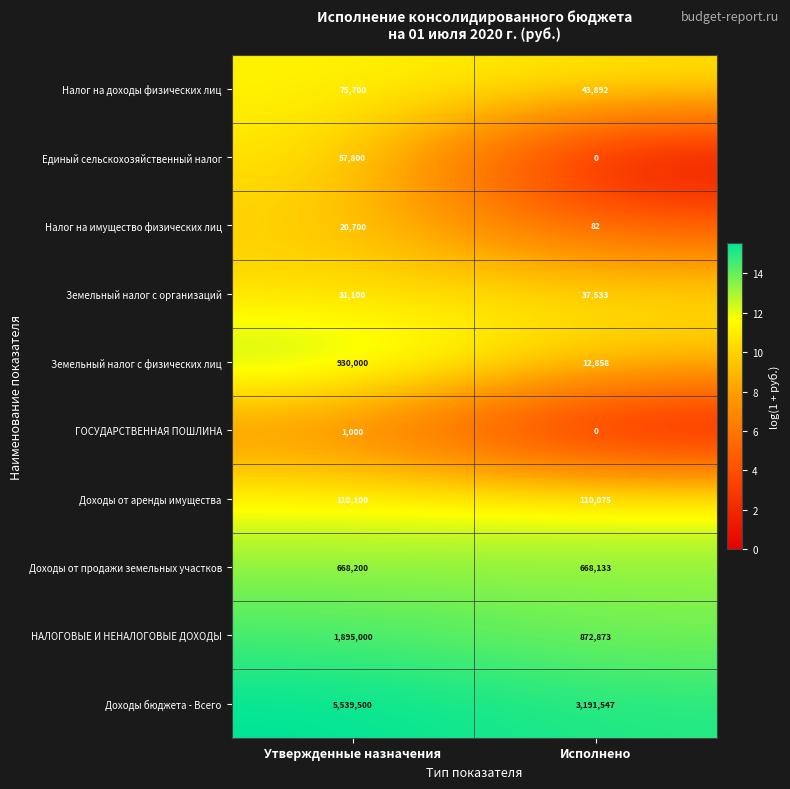

Reading right to left, extract all data points from this chart.

Налог на доходы физических лиц: 43892	75700
Единый сельскохозяйственный налог: 0	57800
Налог на имущество физических лиц: 82	20700
Земельный налог с организаций: 37533	31100
Земельный налог с физических лиц: 12858	930000
ГОСУДАРСТВЕННАЯ ПОШЛИНА: 0	1000
Доходы от аренды имущества: 110075	110100
Доходы от продажи земельных участков: 668133	668200
НАЛОГОВЫЕ И НЕНАЛОГОВЫЕ ДОХОДЫ: 872873	1895000
Доходы бюджета - Всего: 3191547	5539500